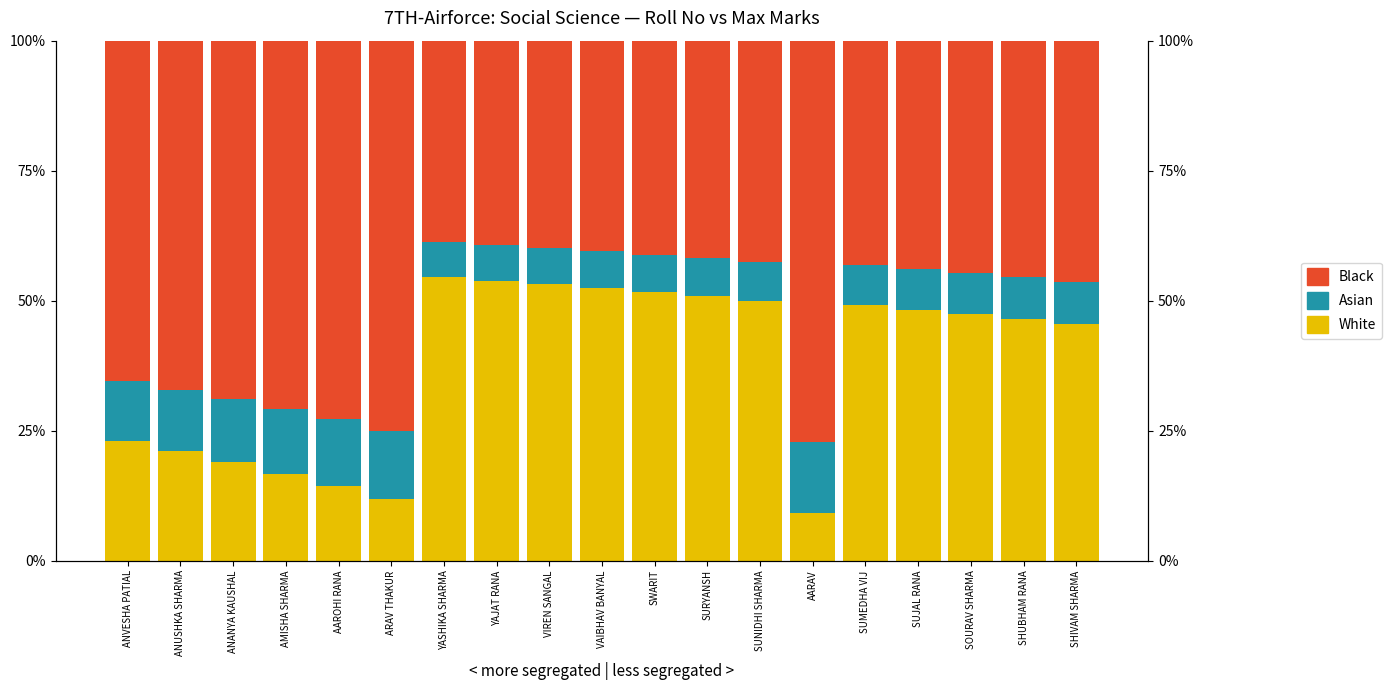

List the labels in order of Remainder (Black) value, largest first.

AARAV, ARAV THAKUR, AAROHI RANA, AMISHA SHARMA, ANANYA KAUSHAL, ANUSHKA SHARMA, ANVESHA PATIAL, SHIVAM SHARMA, SHUBHAM RANA, SOURAV SHARMA, SUJAL RANA, SUMEDHA VIJ, SUNIDHI SHARMA, SURYANSH, SWARIT, VAIBHAV BANYAL, VIREN SANGAL, YAJAT RANA, YASHIKA SHARMA